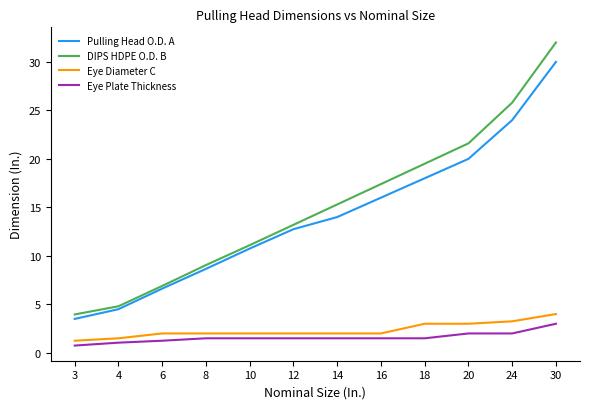

Rank the series at 12 from highest to lowest value.

DIPS HDPE O.D. B, Pulling Head O.D. A, Eye Diameter C, Eye Plate Thickness